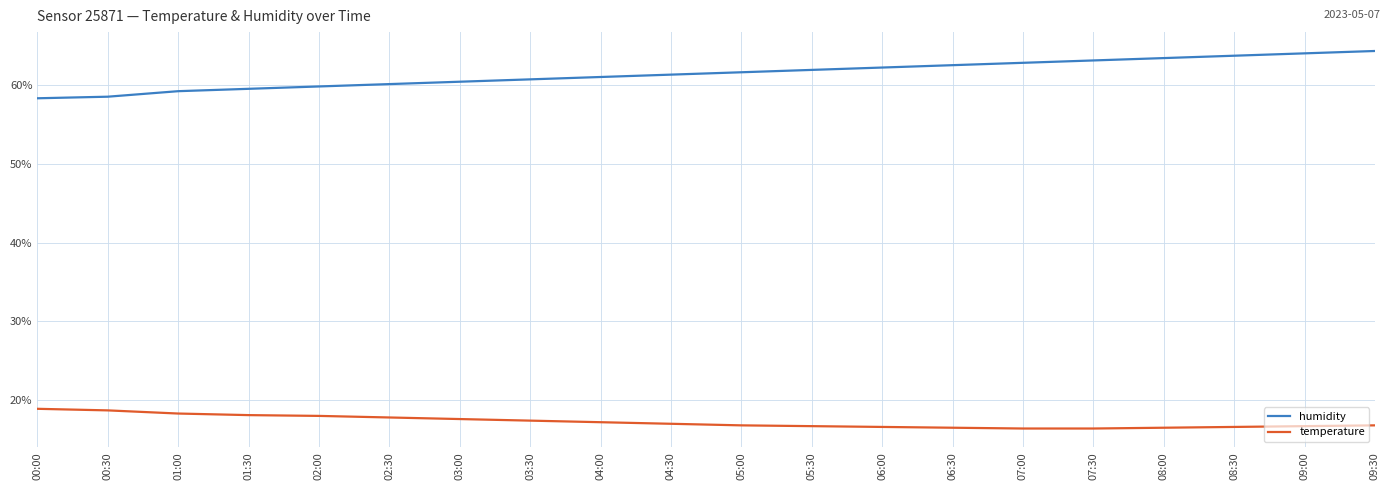

Rank the series by their maximum value, from lowest to highest.

temperature, humidity